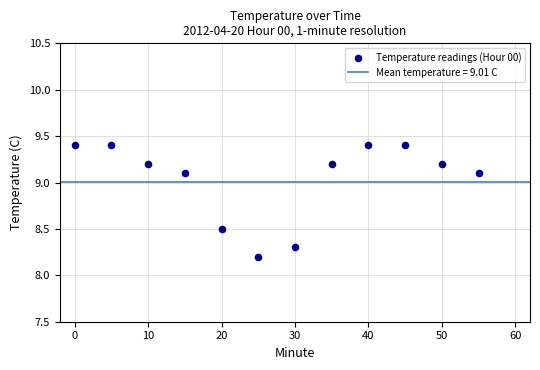

What Y value in the scatter plot is closest to 8?

8.2